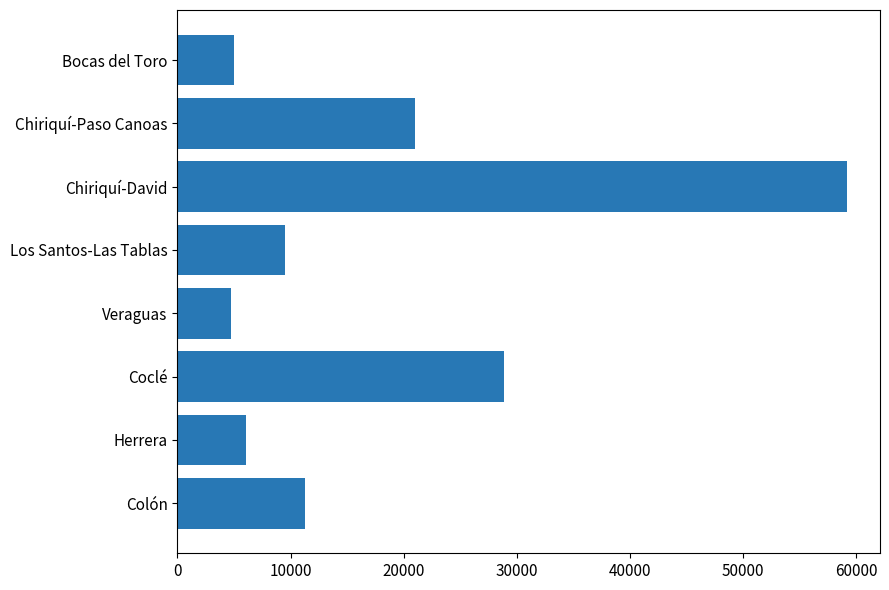

Where is the data nearest to the value 31933?

Coclé